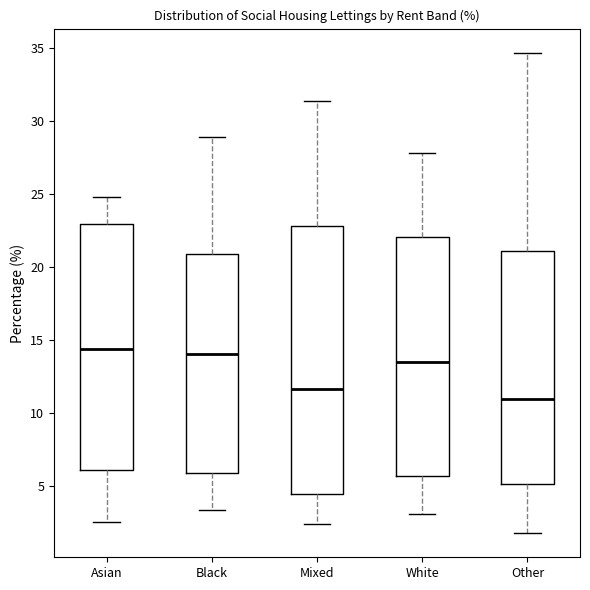

Reading left to right, read every box against the y-axis: the position of its median line, the range the box covers, and the ends of its whiskers. The values are not printed on the chart, so give them approximately, as read against the axis.

Asian: median 14.5, box 6.0 to 23.0, whiskers 2.5 to 25.0
Black: median 14.0, box 6.0 to 21.0, whiskers 3.5 to 29.0
Mixed: median 11.5, box 4.5 to 23.0, whiskers 2.5 to 31.5
White: median 13.5, box 6.0 to 22.0, whiskers 3.0 to 28.0
Other: median 11.0, box 5.0 to 21.0, whiskers 2.0 to 34.5